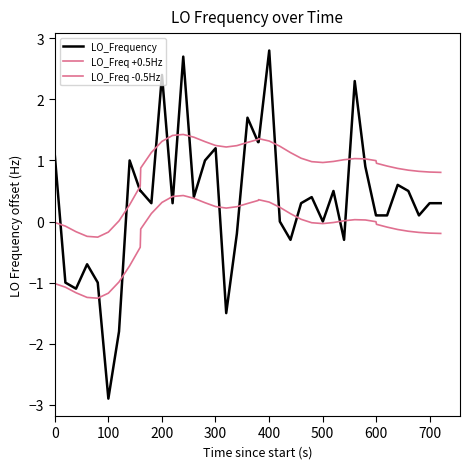

How many lines are shown in the chart?

3